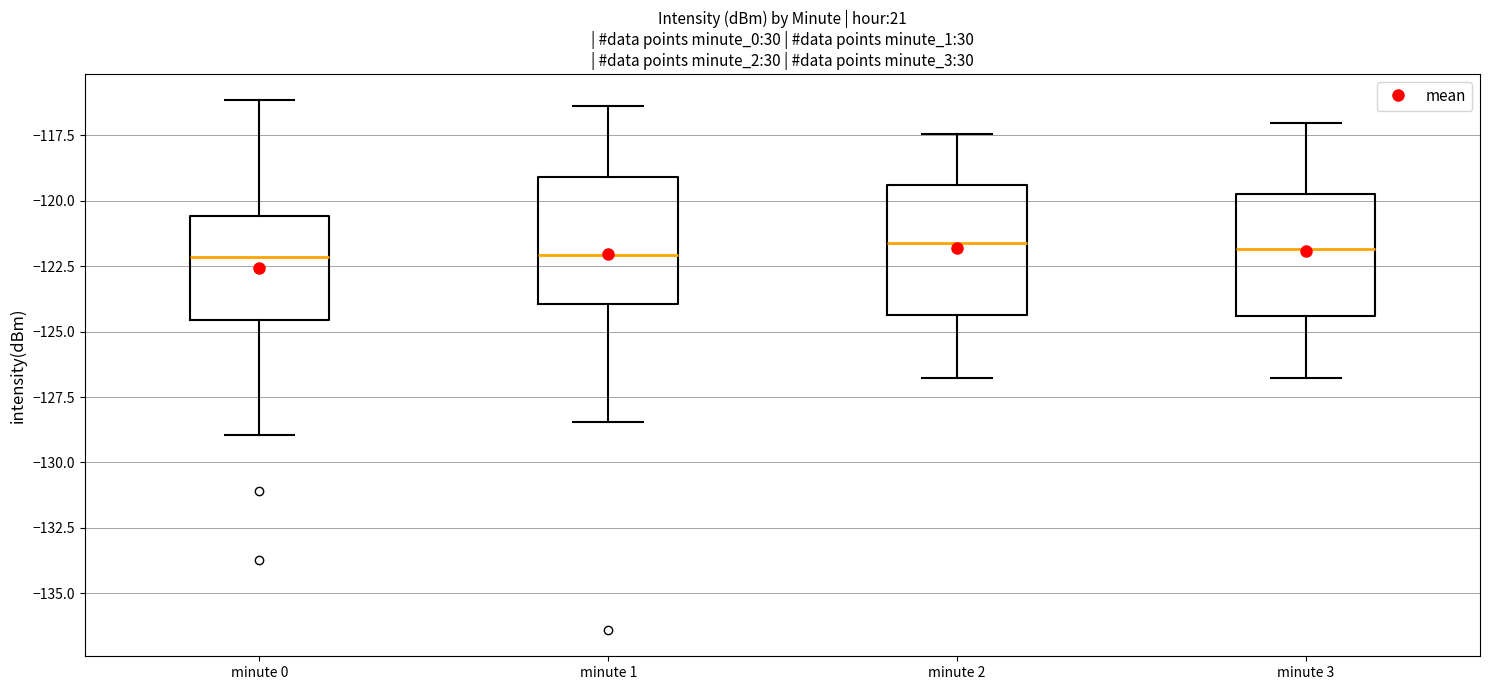

Reading left to right, transcribe this box plot: for each box, give where its median line is, the range the box spans, and where its two whiskers end, as read against the y-axis. The values are not printed on the chart, so give them approximately, as read against the axis.

minute 0: median -122.0, box -124.5 to -120.5, whiskers -129.0 to -116.0
minute 1: median -122.0, box -124.0 to -119.0, whiskers -128.5 to -116.5
minute 2: median -121.5, box -124.5 to -119.5, whiskers -127.0 to -117.5
minute 3: median -122.0, box -124.5 to -119.5, whiskers -127.0 to -117.0